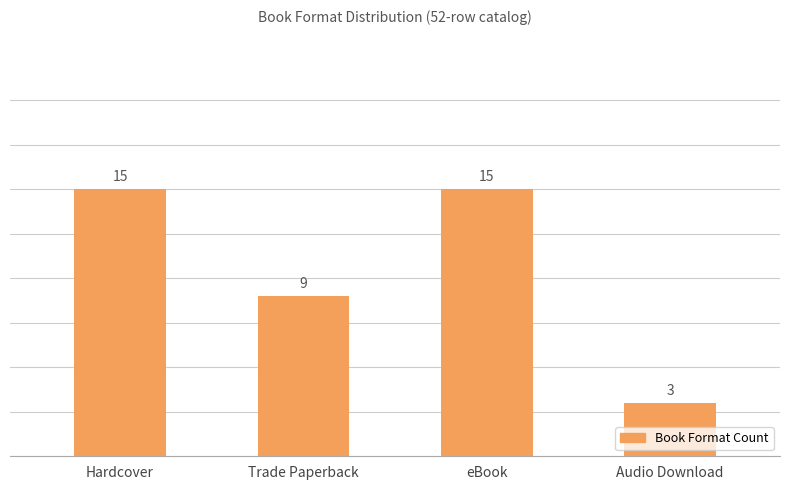

Reading right to left, list all the values displayed in this chart.

3	15	9	15